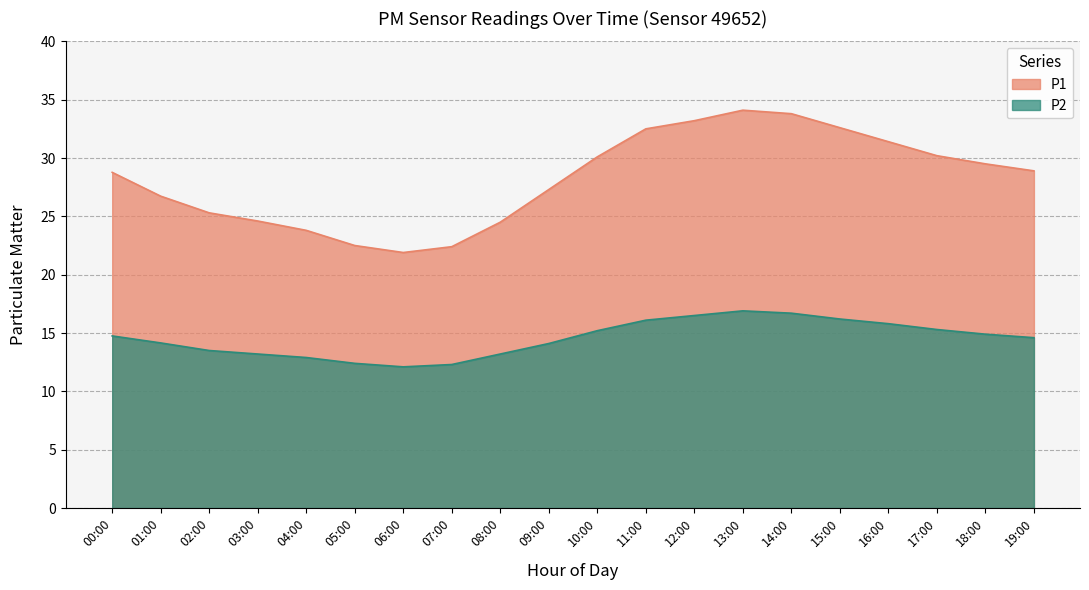

At which category is the sum across all series the highest?

13:00